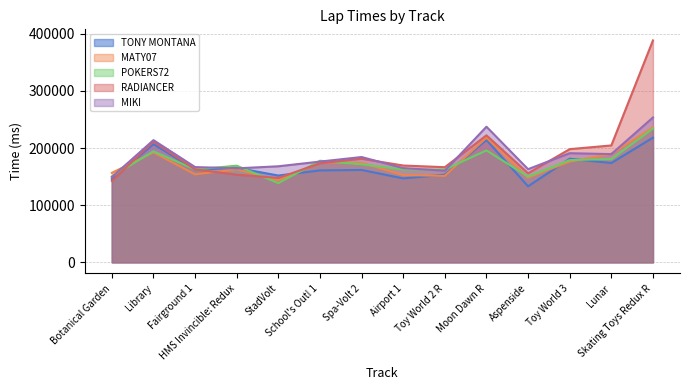

At which label does MIKI first exceed 176336?

Library